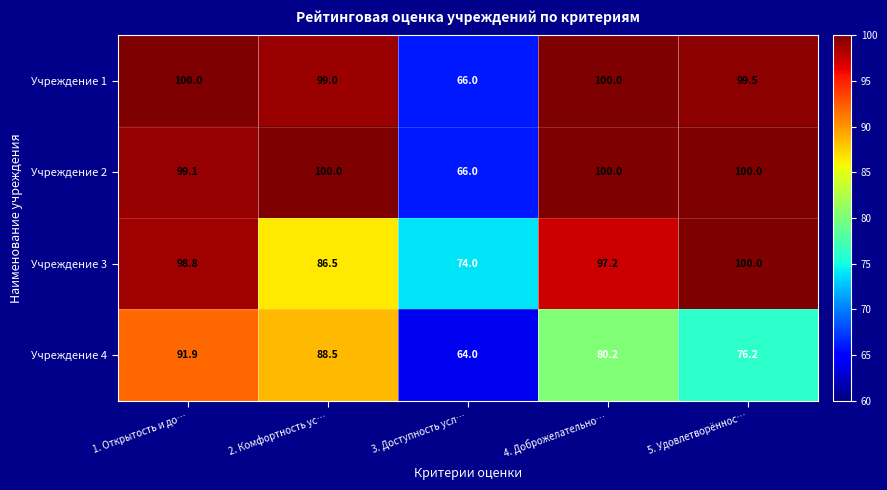

What is the approximate value of Учреждение 2 at 1. Открытость и до…?

99.1